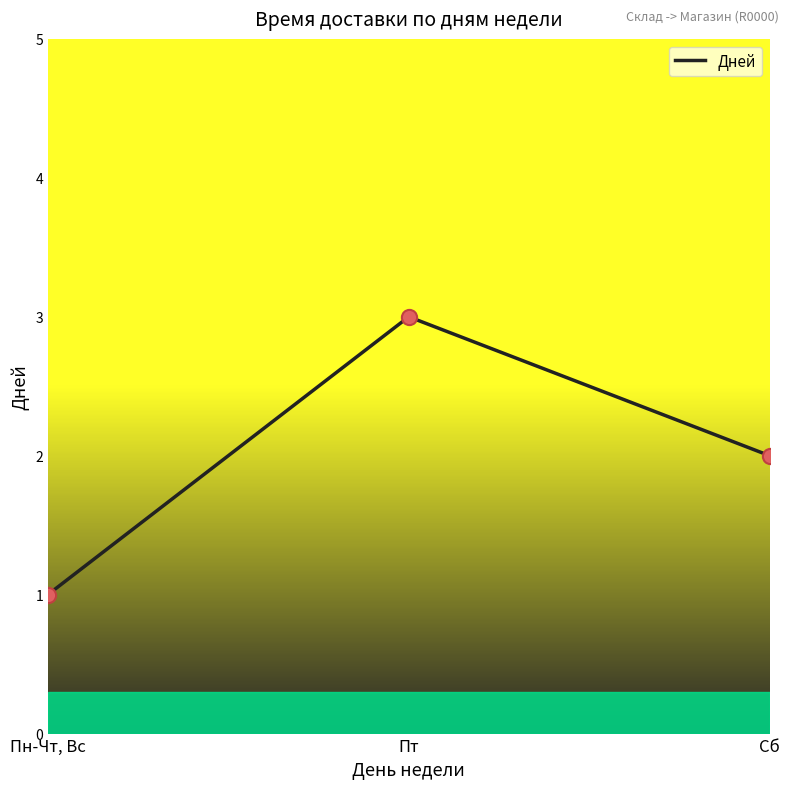

What is the change in value from Пт to Сб?

-1